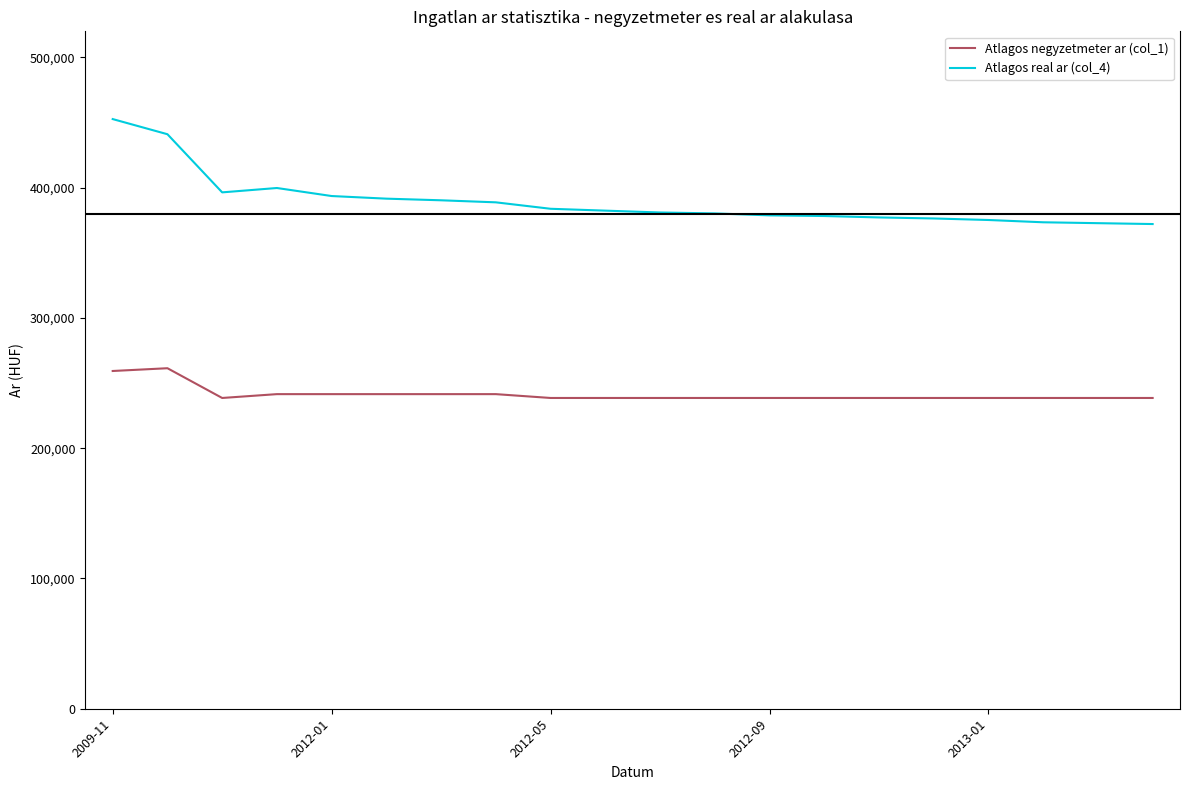

What is the difference between the maximum and minimum values in the Atlagos negyzetmeter ar (col_1) series?

22834